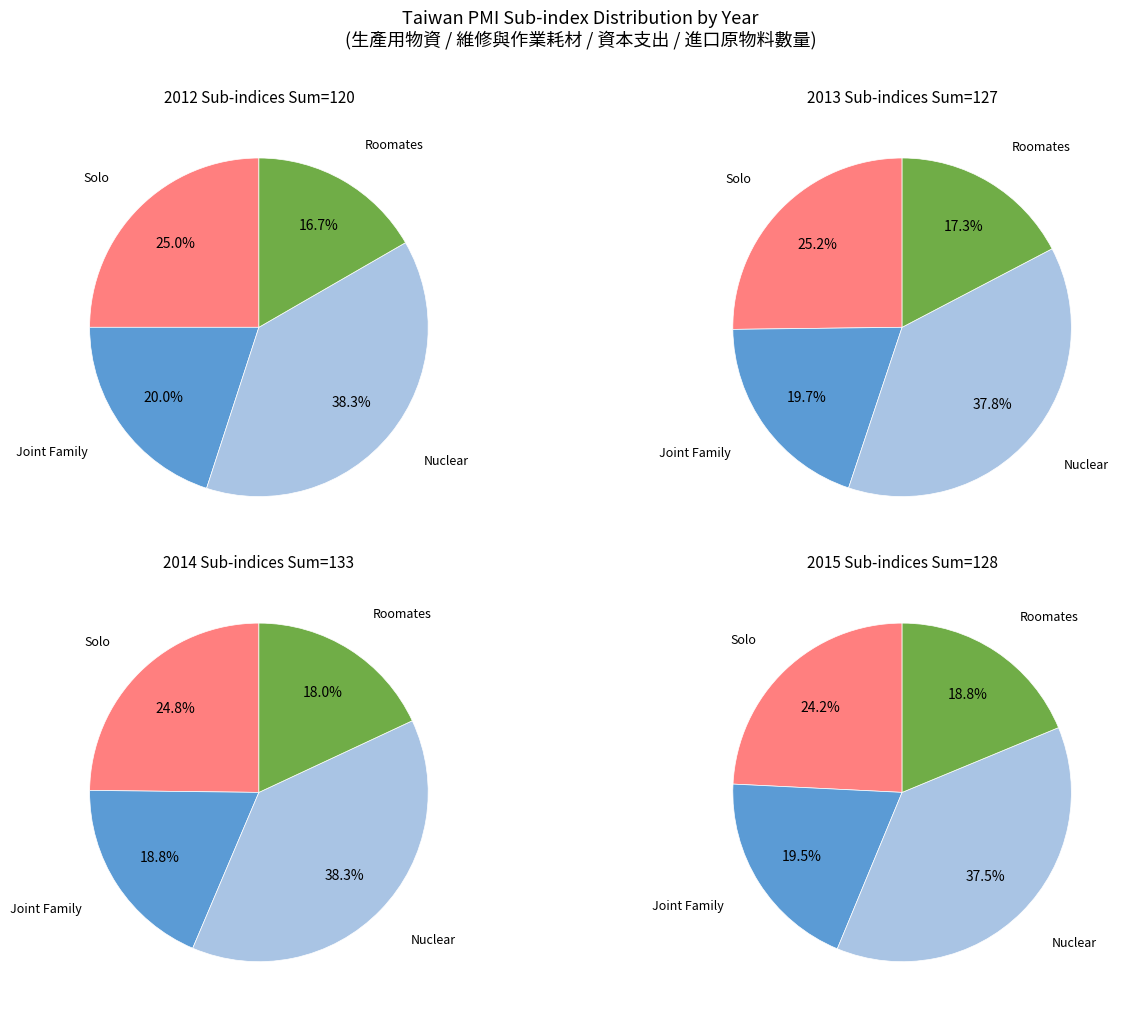

Is there any slice that represents more than half of the pie?

No